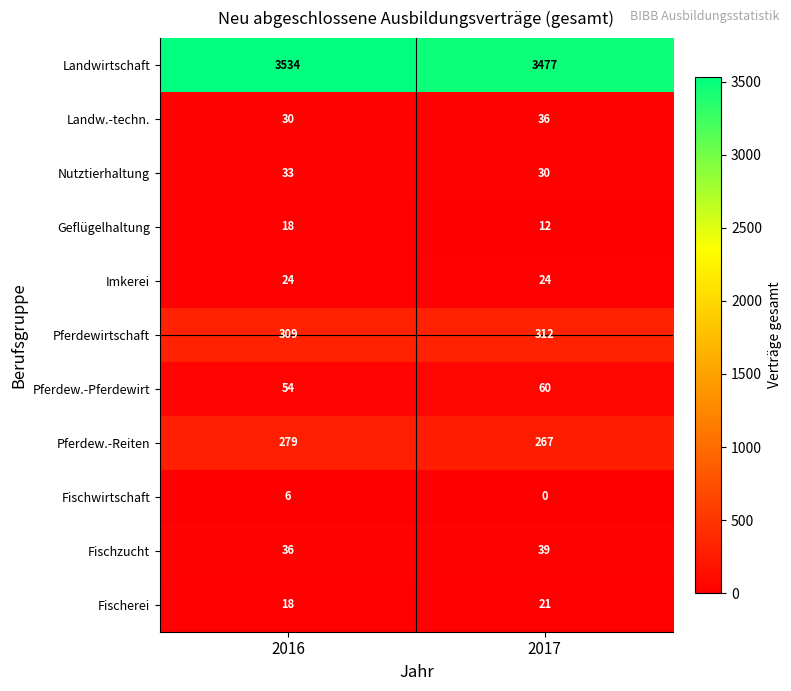

Reading left to right, transcribe all the data shown in this chart.

Landwirtschaft: 3534	3477
Landw.-techn.: 30	36
Nutztierhaltung: 33	30
Geflügelhaltung: 18	12
Imkerei: 24	24
Pferdewirtschaft: 309	312
Pferdew.-Pferdewirt: 54	60
Pferdew.-Reiten: 279	267
Fischwirtschaft: 6	0
Fischzucht: 36	39
Fischerei: 18	21